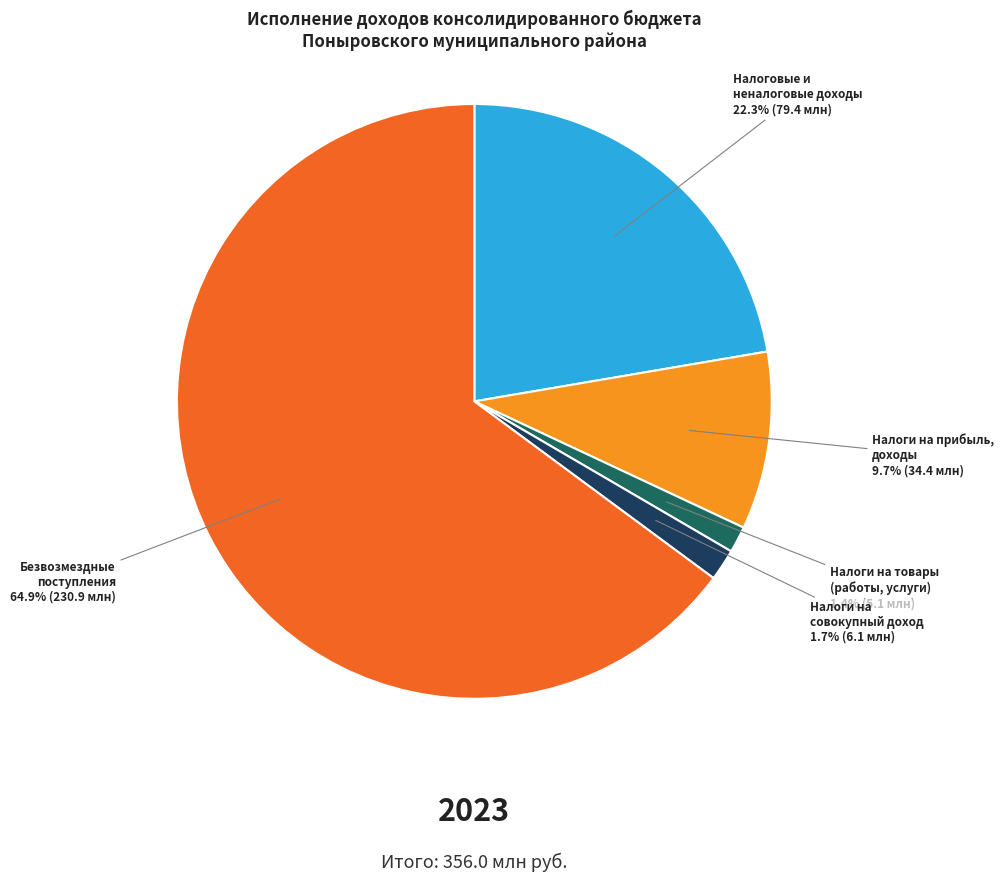

Which category has the biggest portion of the pie?

Безвозмездные поступления